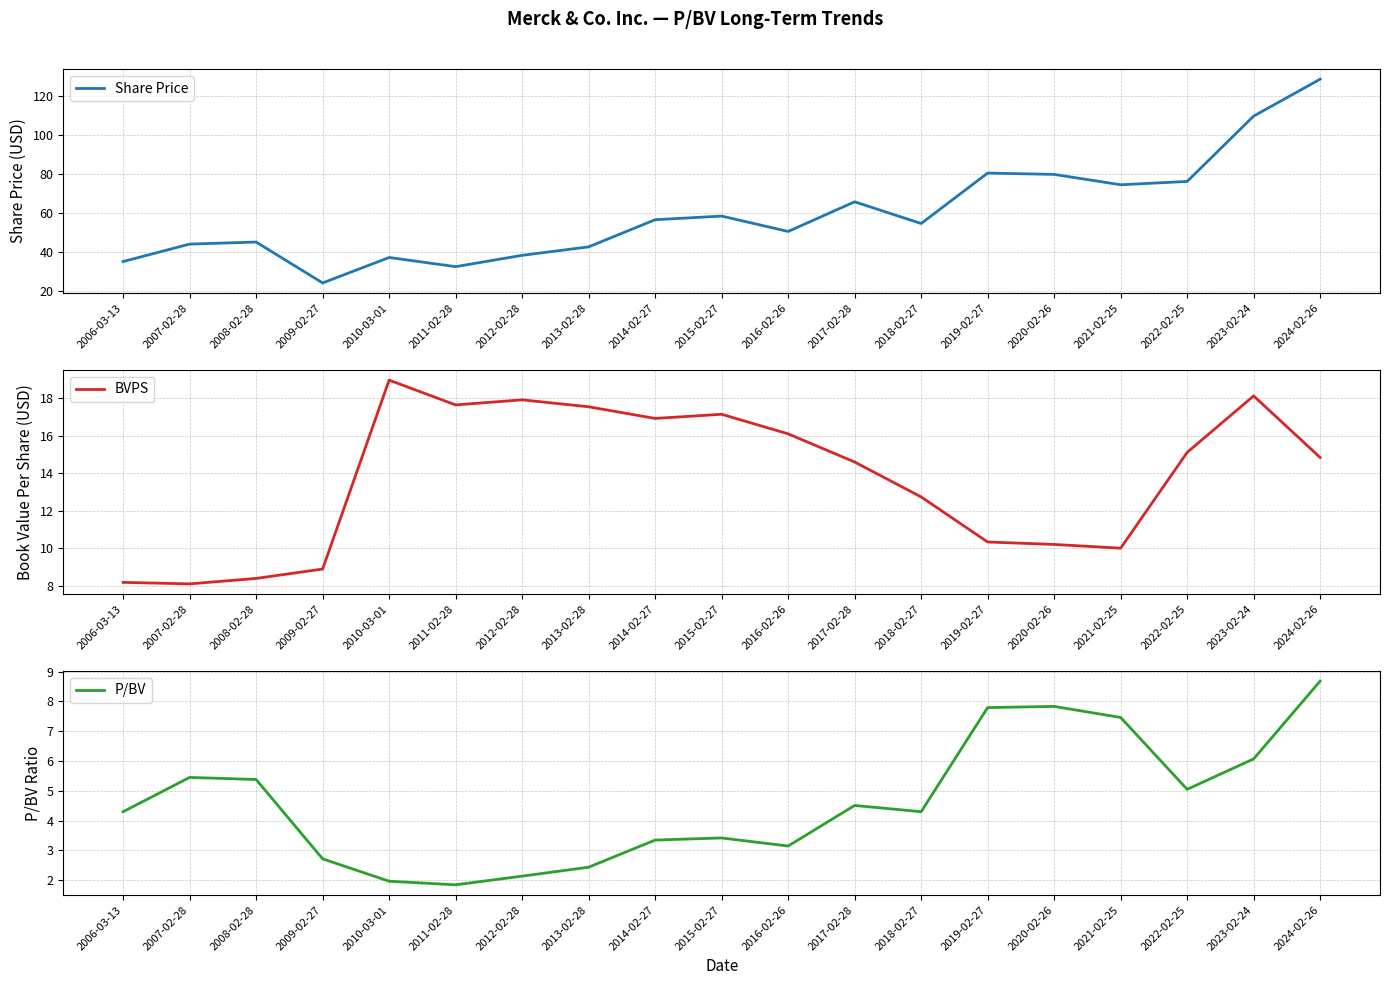

Reading right to left, extract all data points from this chart.

Share Price: 128.8	109.9	76.3	74.6	79.9	80.6	54.7	65.9	50.6	58.5	56.7	42.7	38.4	32.6	37.3	24.2	45.2	44.1	35.2
BVPS: 14.8	18.1	15.1	10.0	10.2	10.3	12.7	14.6	16.1	17.1	16.9	17.5	17.9	17.6	19.0	8.9	8.4	8.1	8.2
P/BV: 8.7	6.1	5.0	7.5	7.8	7.8	4.3	4.5	3.1	3.4	3.4	2.4	2.1	1.9	2.0	2.7	5.4	5.5	4.3